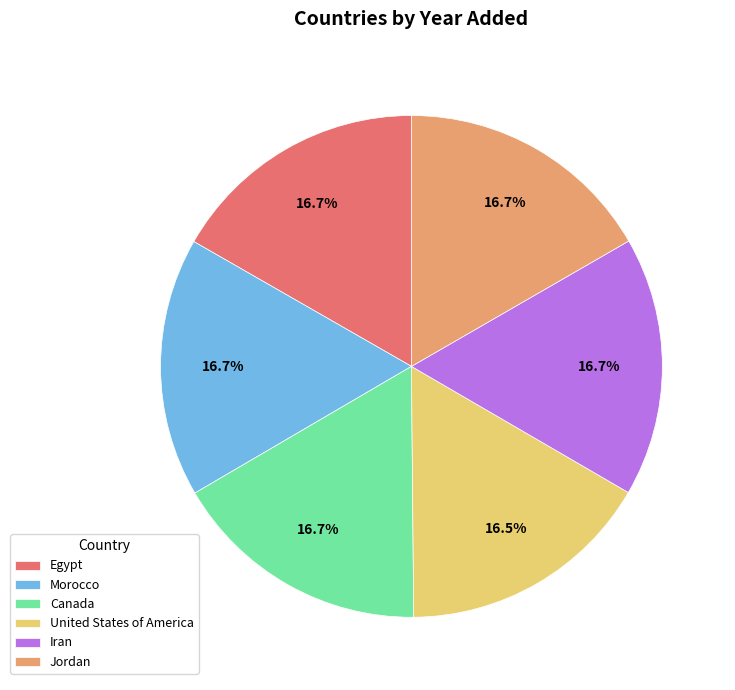

What is the ratio of the value at Canada to the value at Morocco?

1.0